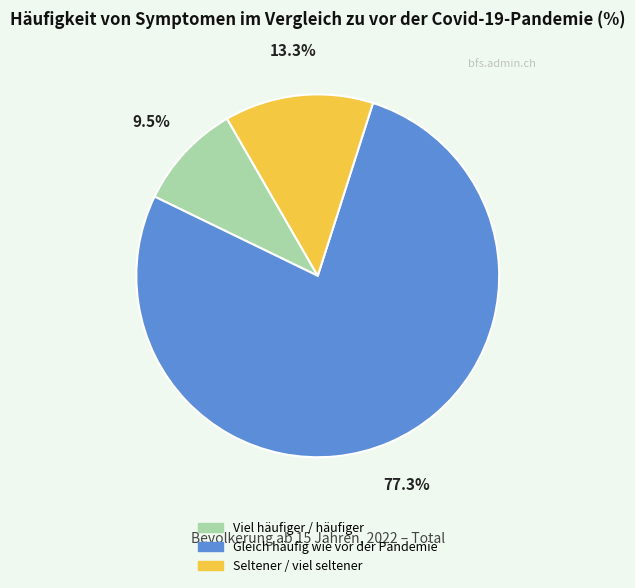

To the nearest percent, what is the difference between the Seltener / viel seltener and Viel häufiger / häufiger slice percentages?

4%